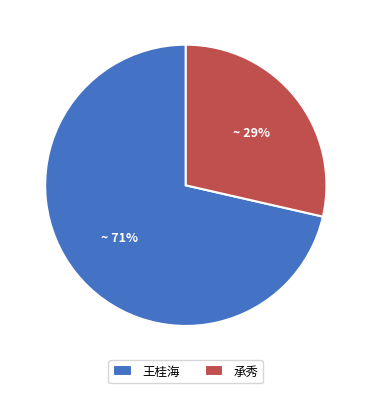

Does 王桂海 represent more than half of the total?

Yes